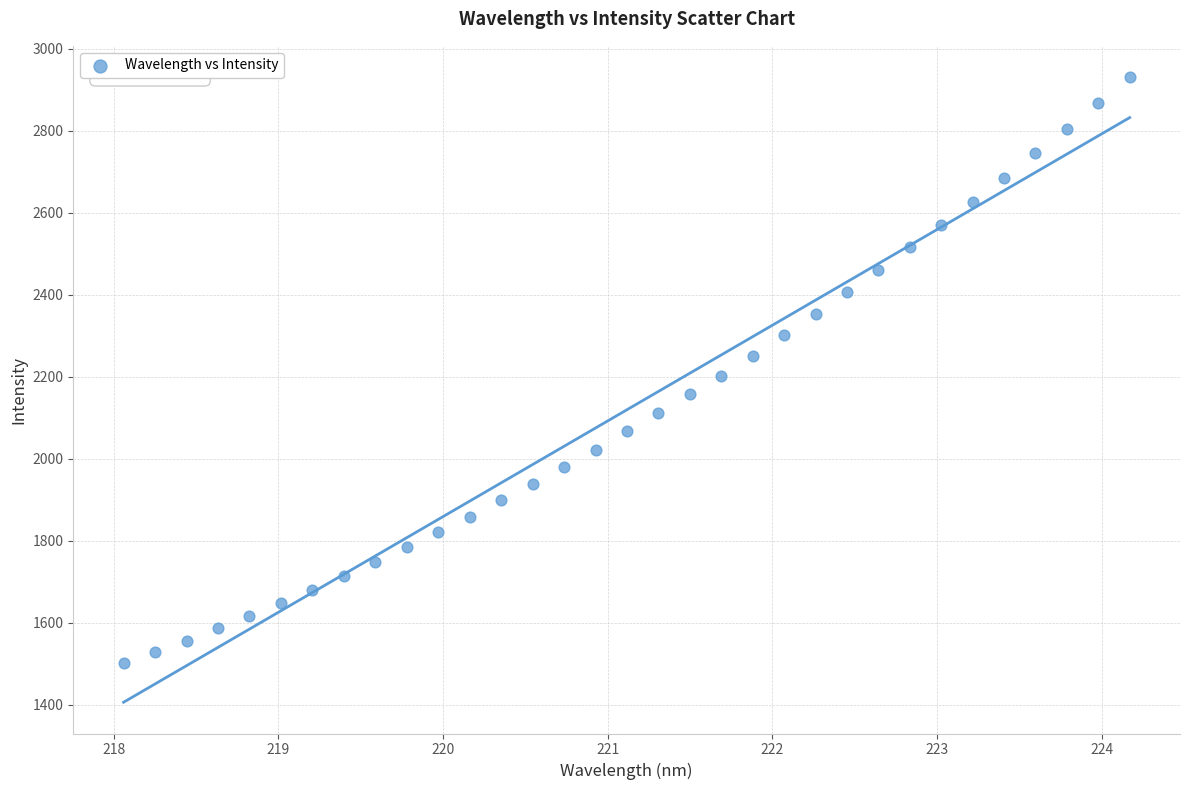

What is the range of X values (max minus min)?

6.1